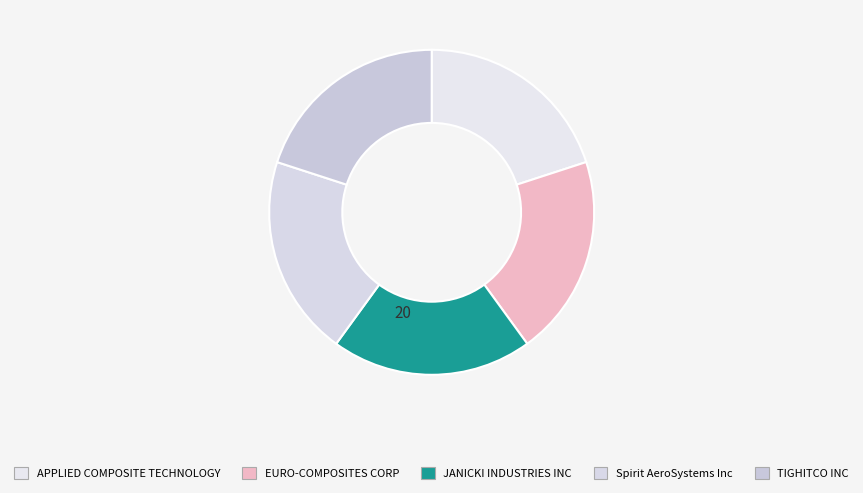

How many slices are in this pie chart?

5